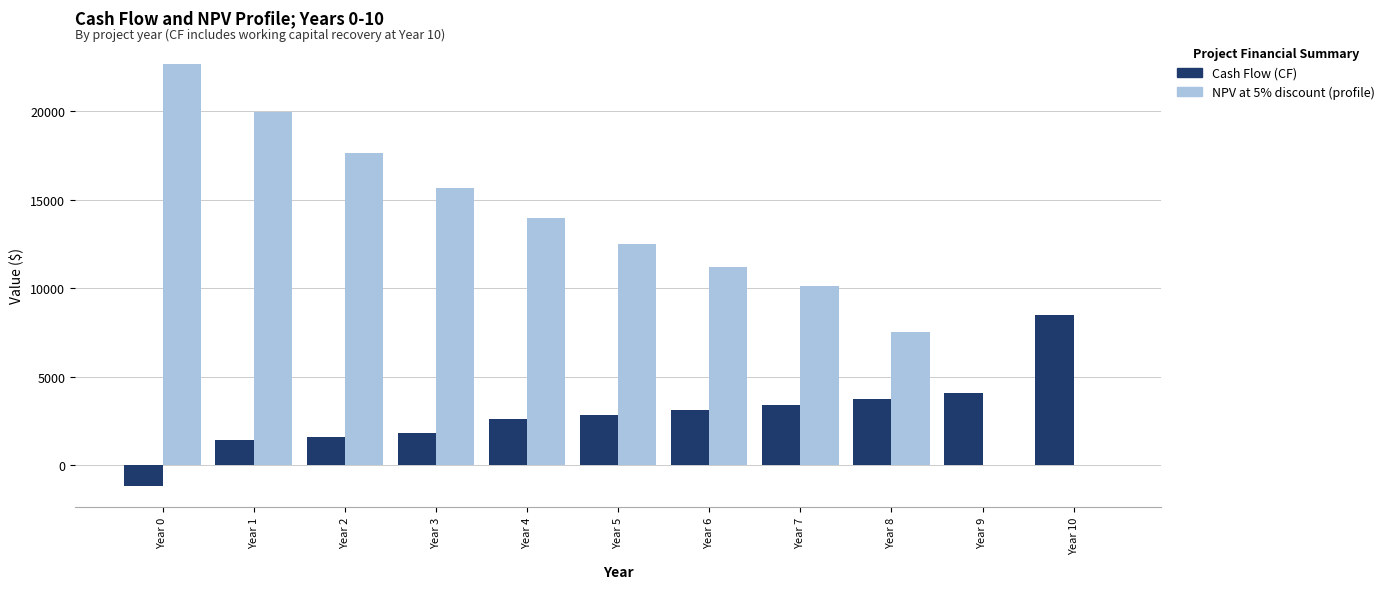

What is the maximum value shown in the chart?

22679.8